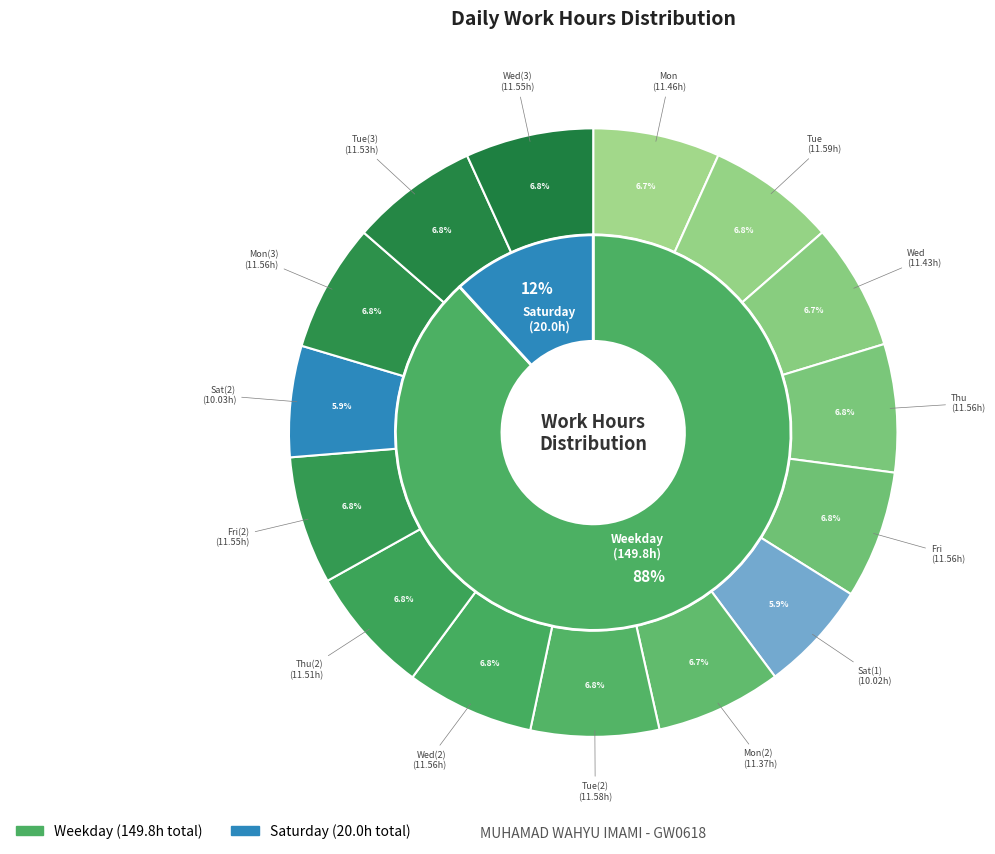

Which slice is the largest?

Tue